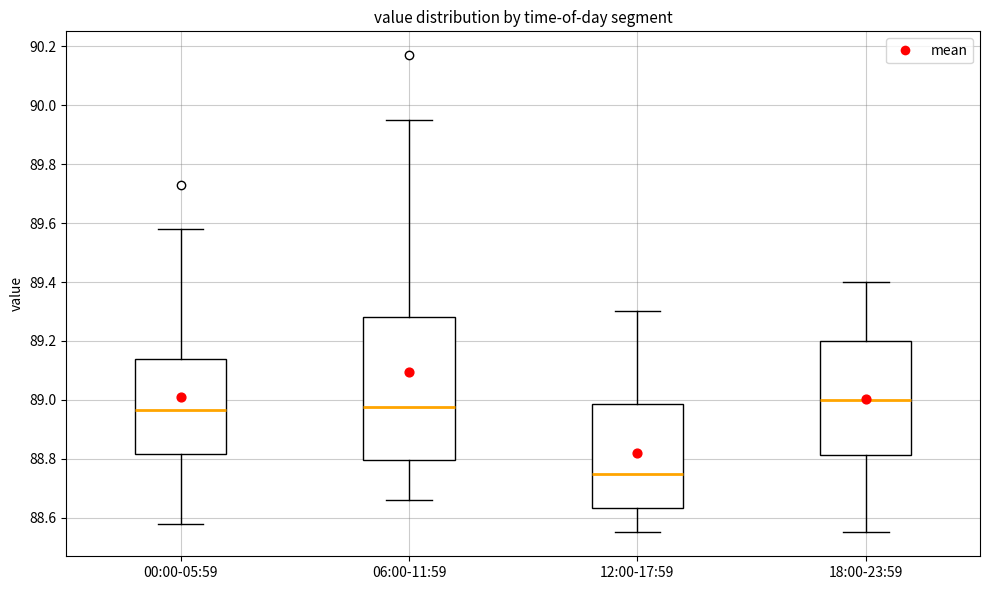

Which box is the tallest, from its lower edge to its upper edge?

06:00-11:59